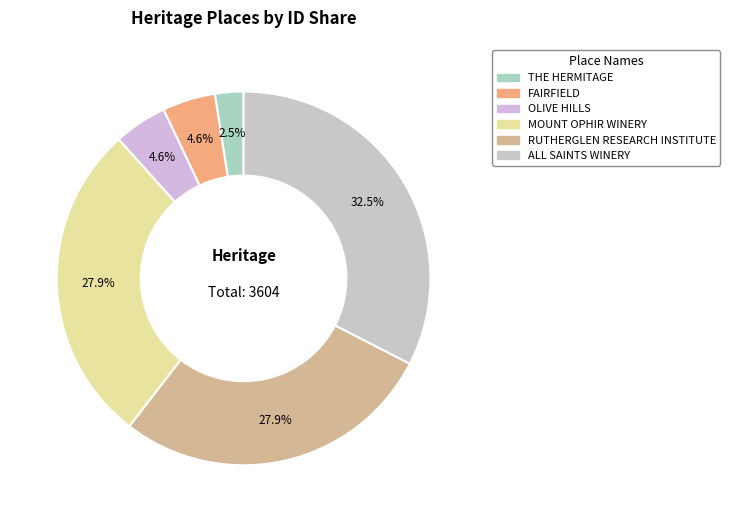

Does any single category account for the majority?

No